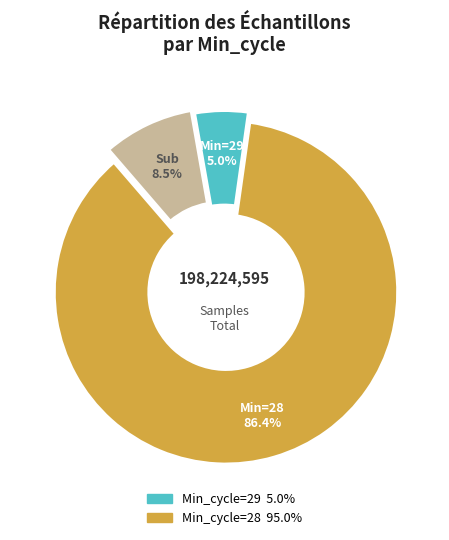

Is there a majority slice in this chart?

Yes